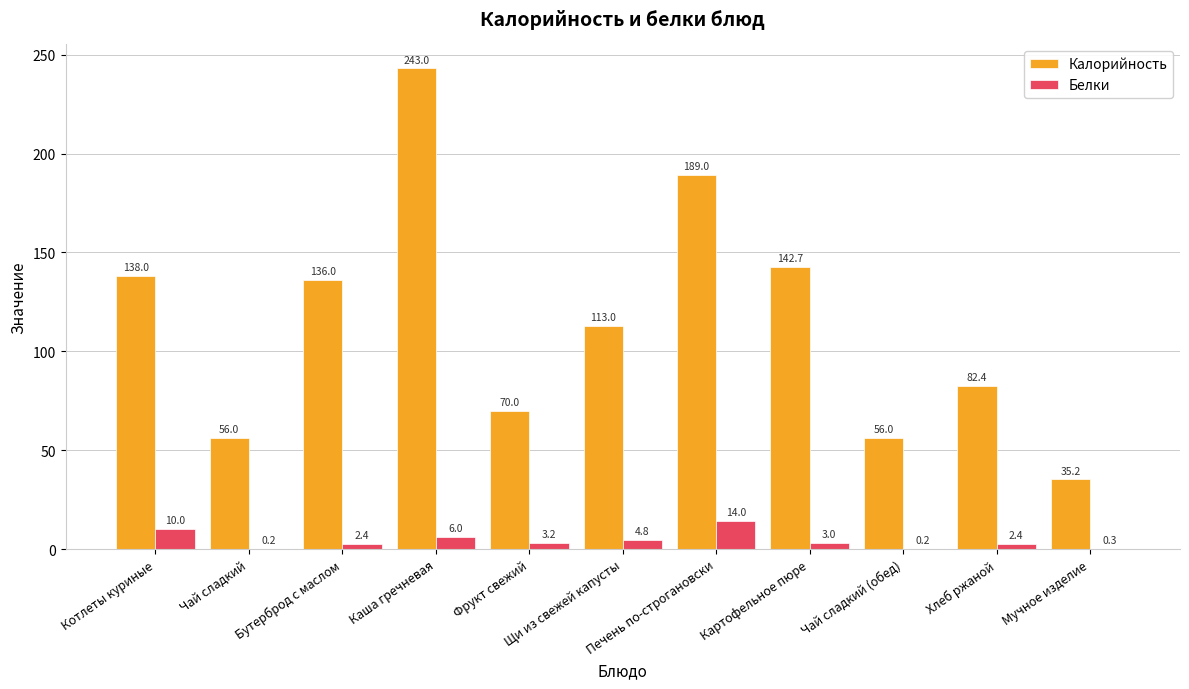

The Калорийность series shows 70.0 at Фрукт свежий. True or false?

True